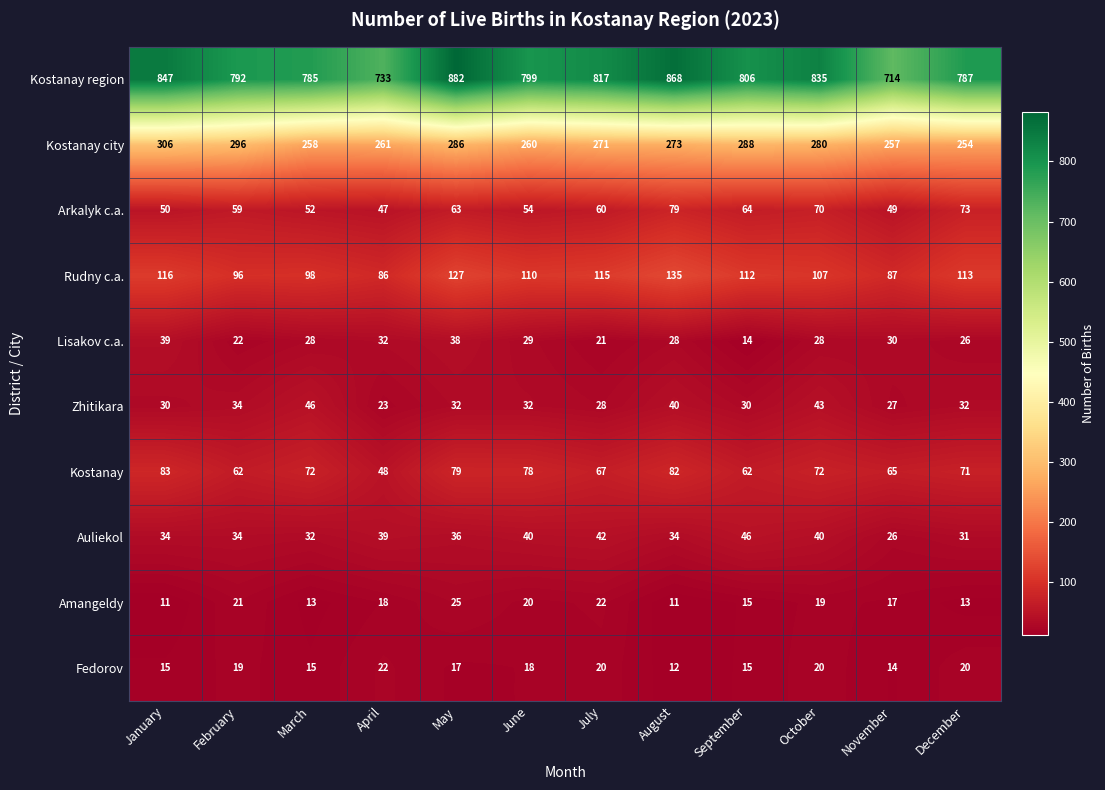

The value of Fedorov at February is 9. True or false?

False